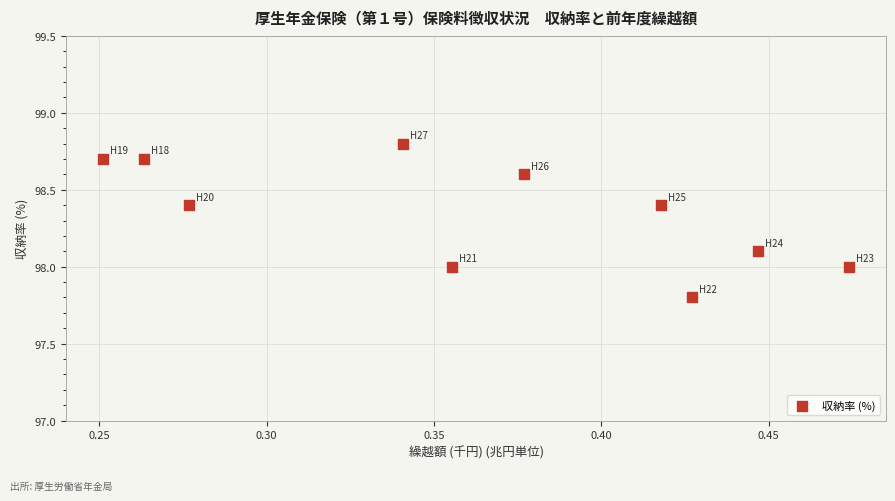

What is the average X value?

0.4